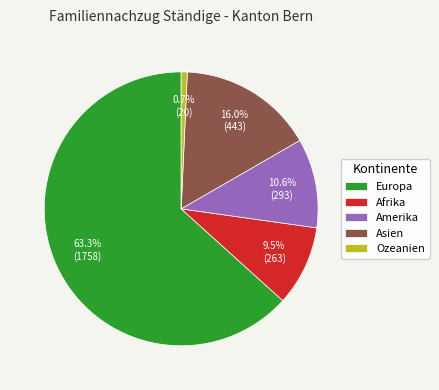

Between Afrika and Ozeanien, which is larger?

Afrika